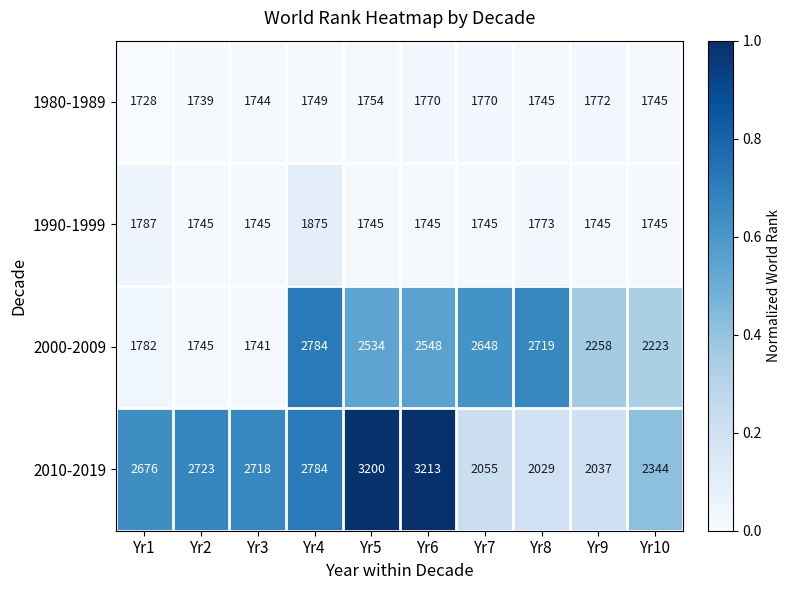

What is the difference between the 2010-2019 values at Yr3 and Yr2?

5